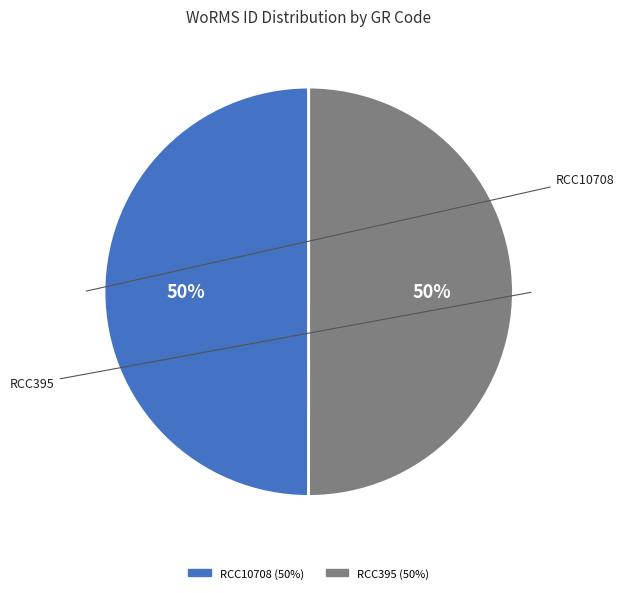

Is it true that RCC395 is 50% of the pie?

True